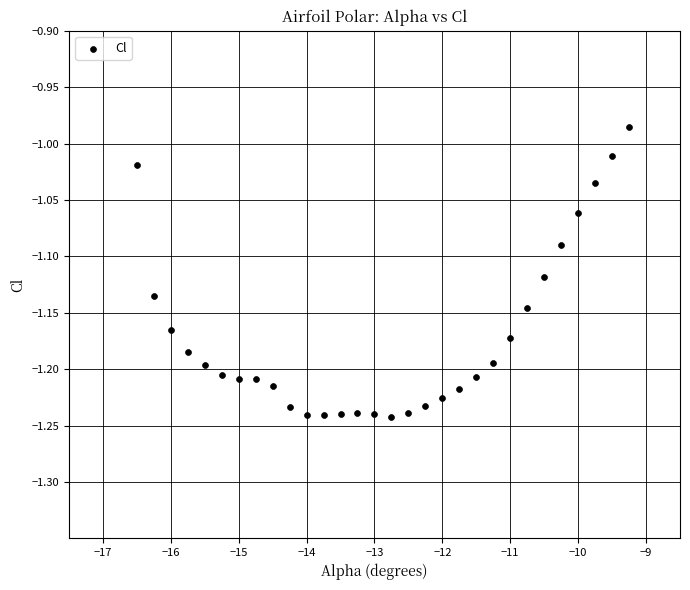

What is the range of Y values (max minus min)?

0.3